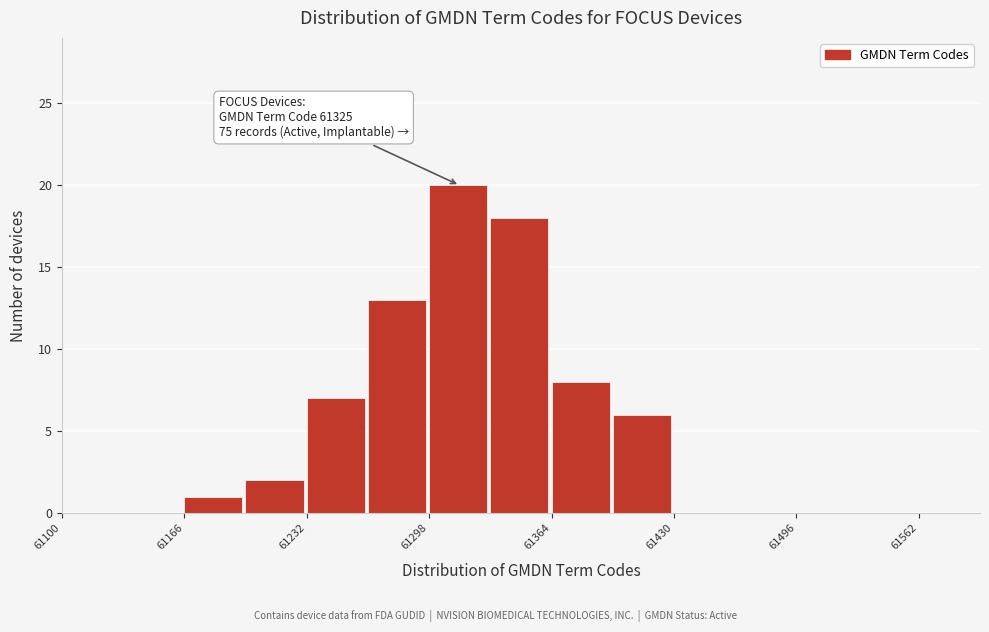

Read against the x-axis, roughly where is the centre of the tallest bar?

61310